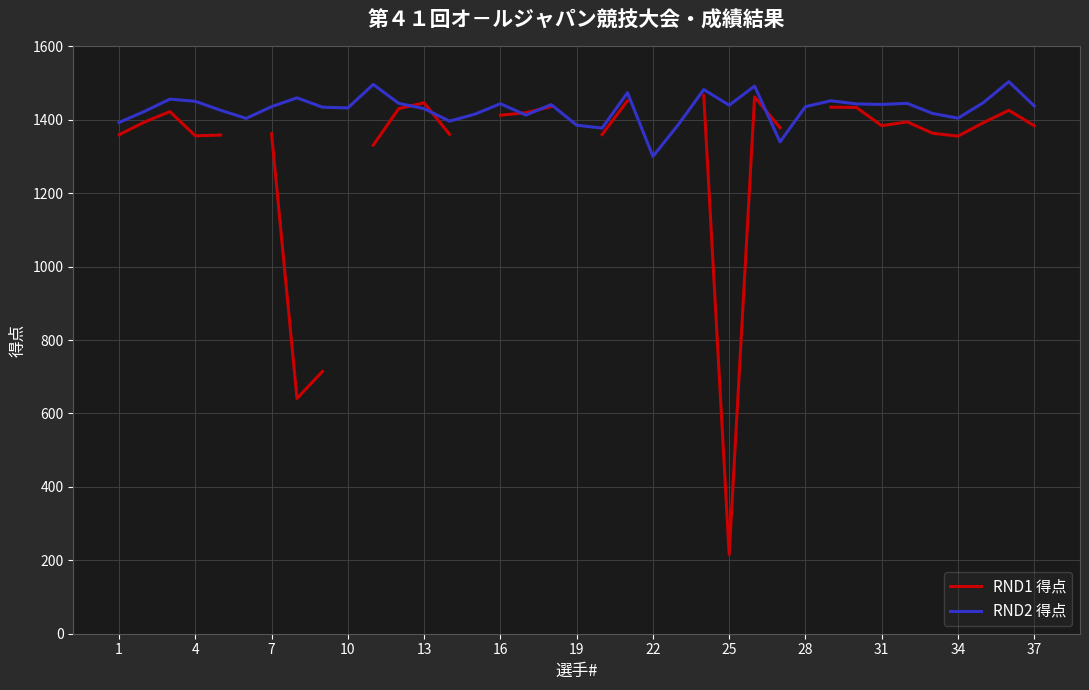

The RND2 得点 series shows 1438.0 at 37. True or false?

True